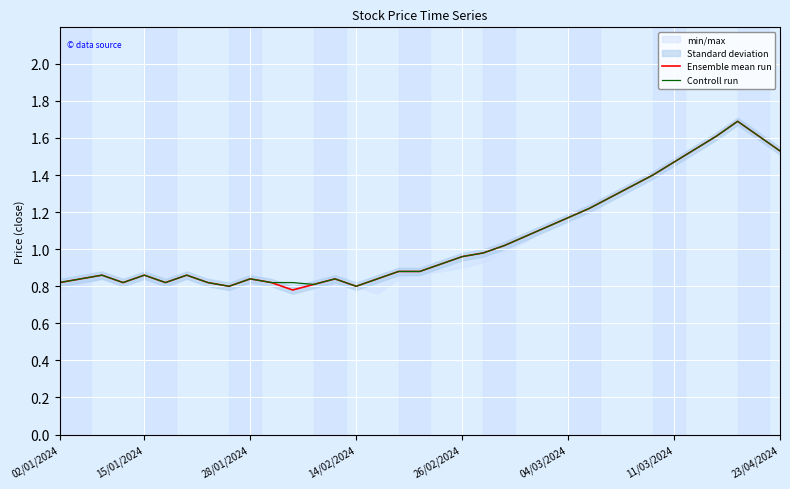

What is the sum of all Controll run values?

37.0